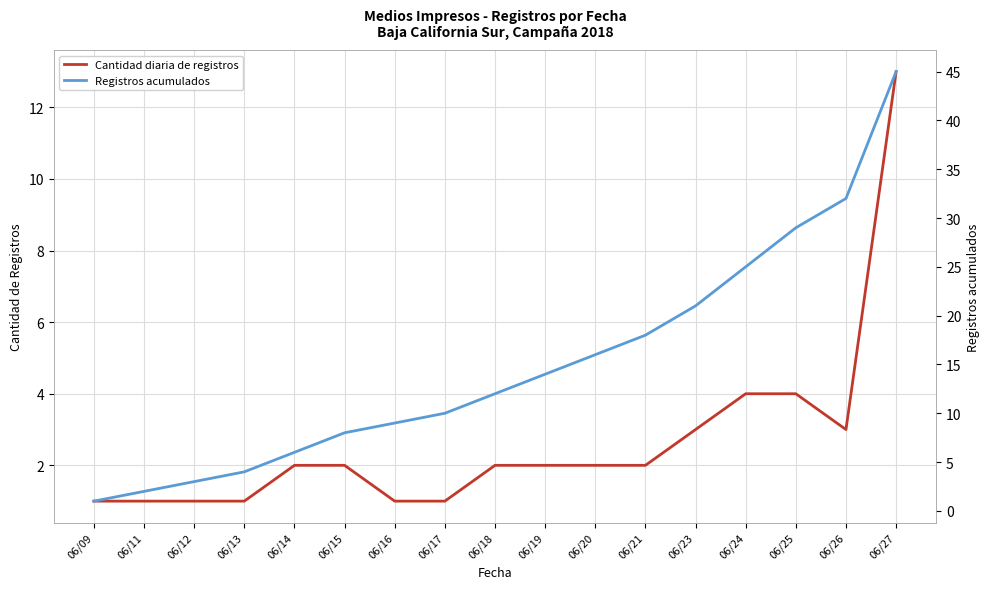

Which category has the lowest value across all series?

06/09